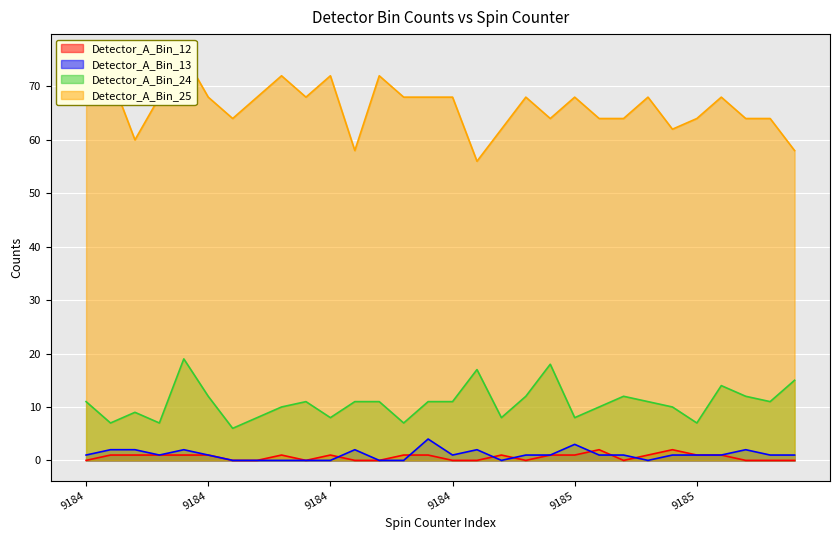

Is it true that Detector_A_Bin_12 equals 0 at 9185?

True